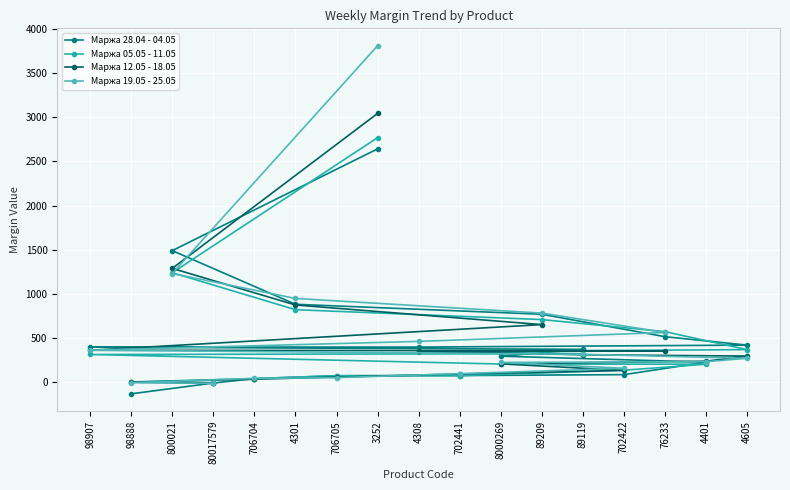

At which label is Маржа 19.05 - 25.05 closest to 1900?

800021